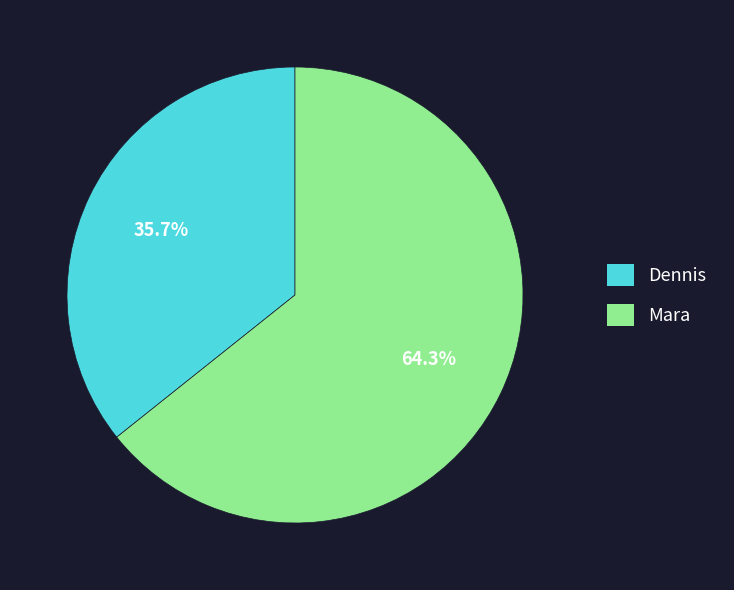

Which has a higher value, Dennis or Mara?

Mara